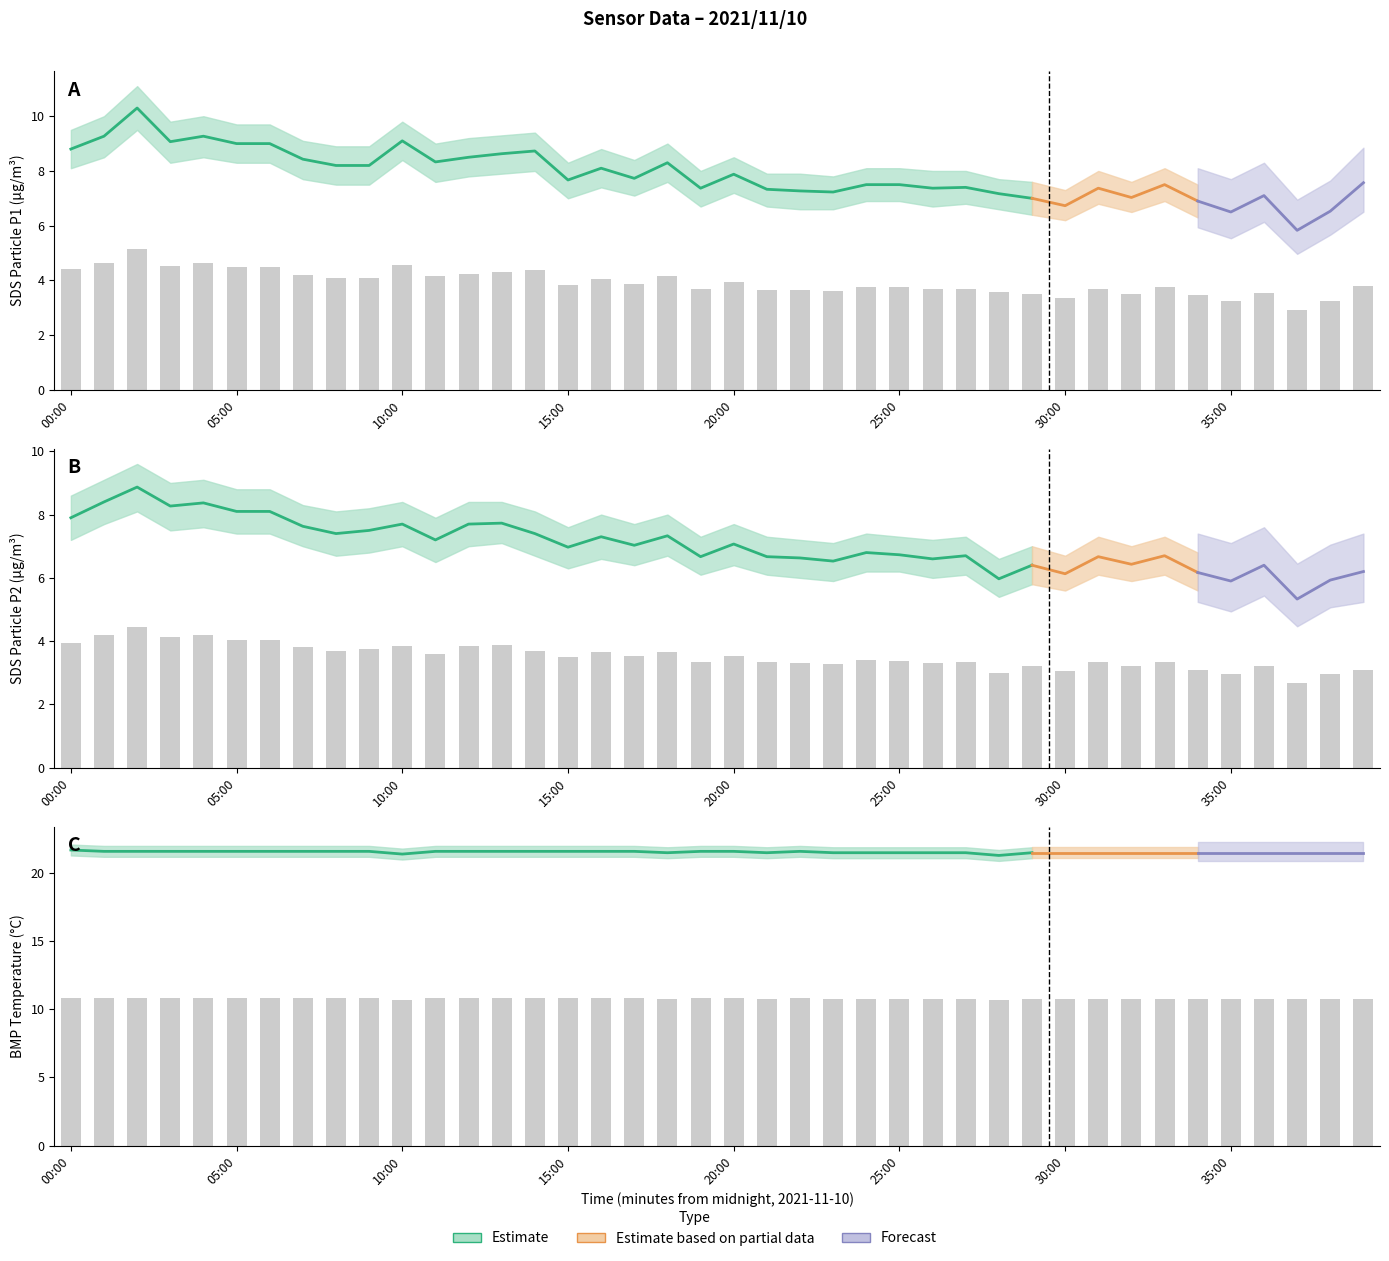

How many groups of bars are there?

40